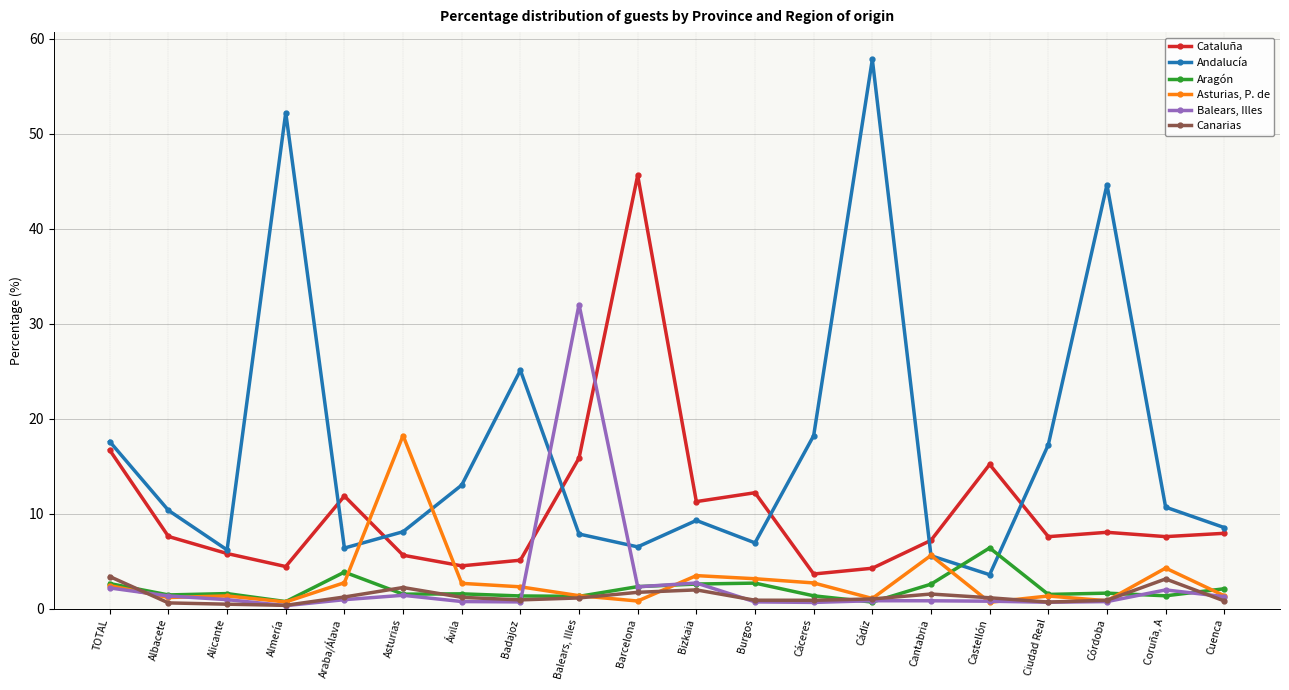

True or false: Balears, Illes has more than 2 points higher than both neighbors.

True